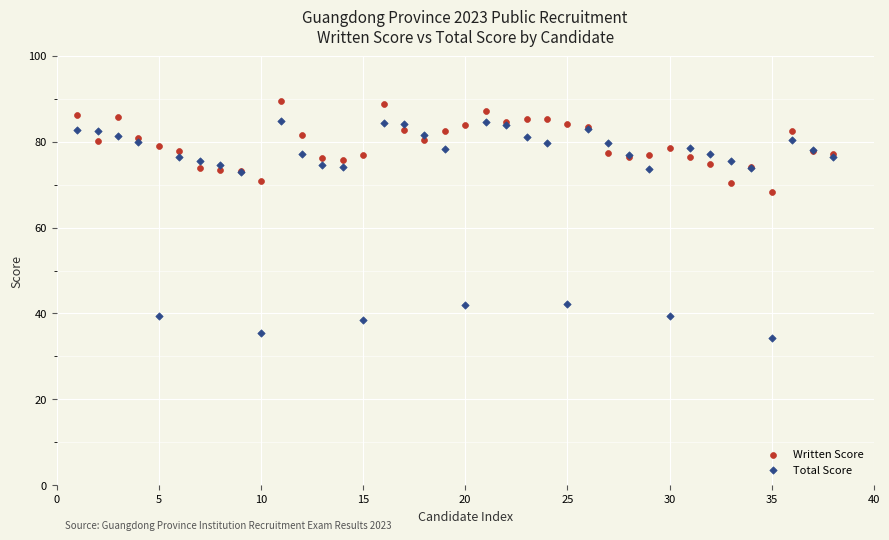

Across all series, what Y value is closest to 61?

68.4